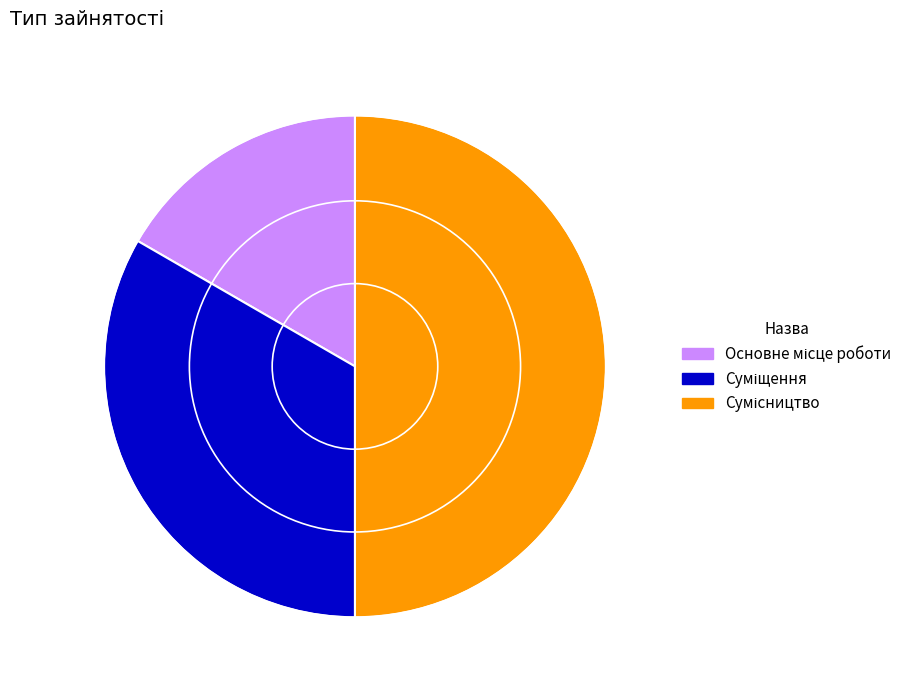

How many slices are in this pie chart?

3